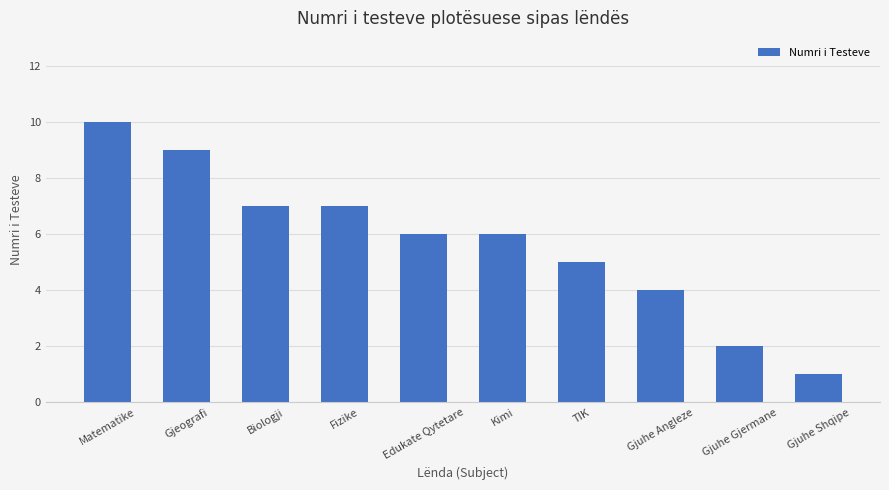

What is the difference between the values at TIK and Gjeografi?

4